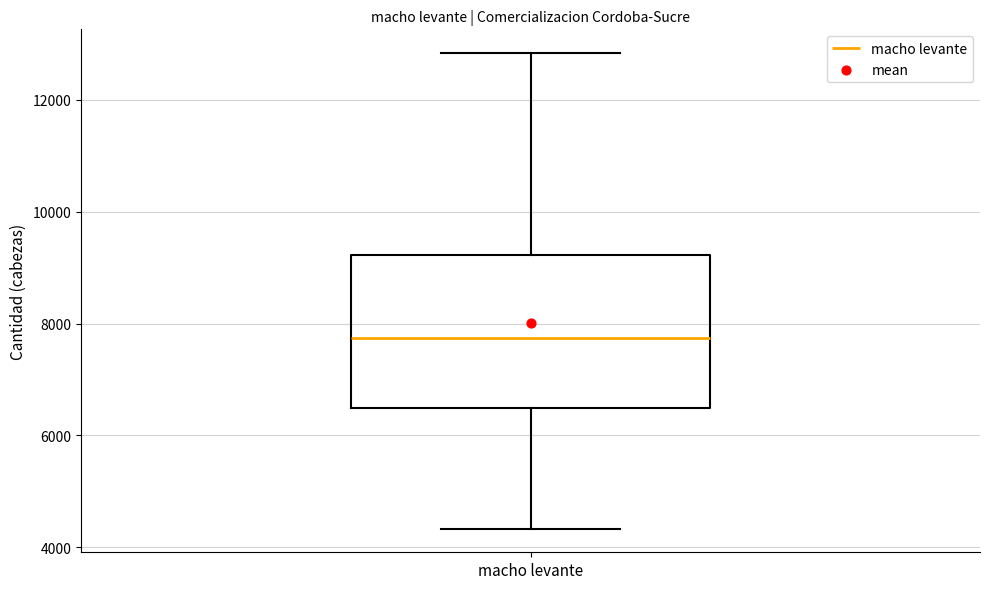

Transcribe this box plot: give where the median line is, the range the box spans, and where the two whiskers end, as read against the y-axis. The values are not printed on the chart, so give them approximately, as read against the axis.

median 7800, box 6400 to 9200, whiskers 4400 to 12800